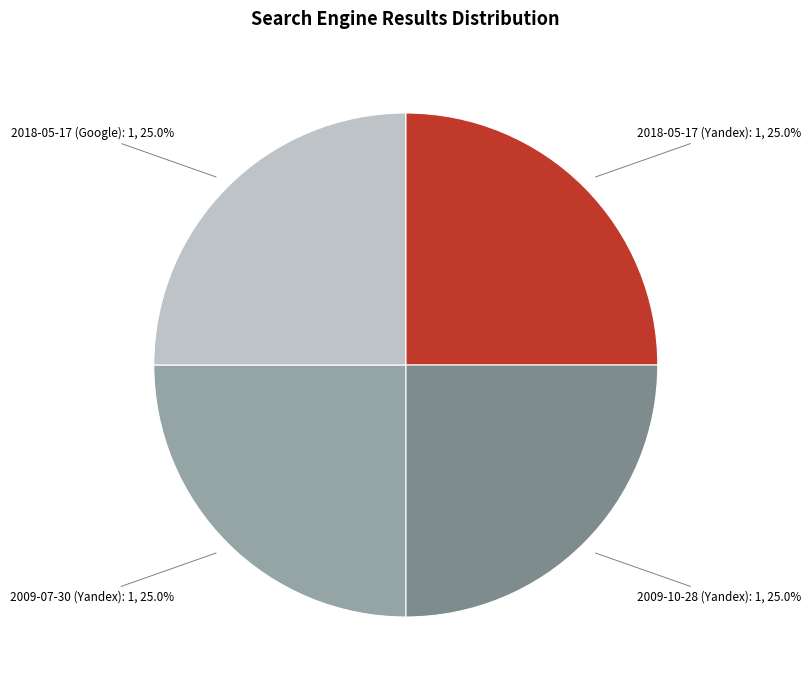

What is the total percentage of 2018-05-17 (Google): 1, 25.0% and 2009-10-28 (Yandex): 1, 25.0%?

50.0%